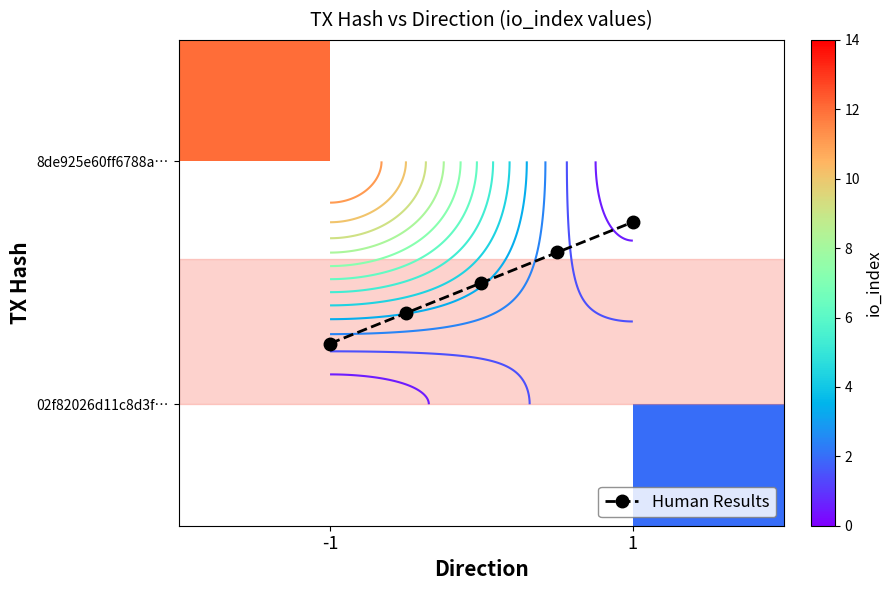

Is it true that 8de925e60ff6788a83736770f27b97fb98408f5 equals 0 at direction?

False